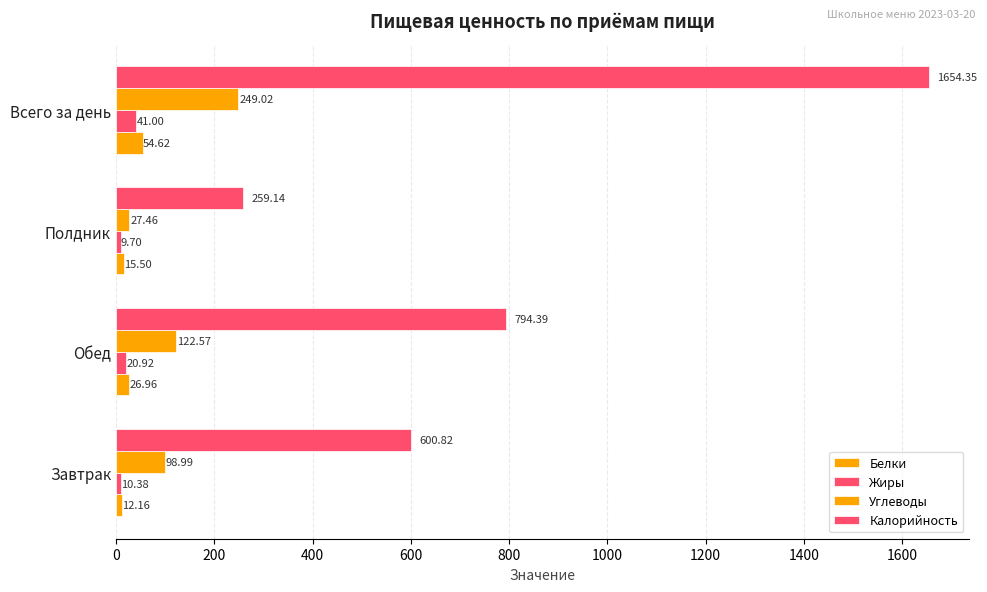

What is the value of the Калорийность bar at the 2nd from the left?

794.4